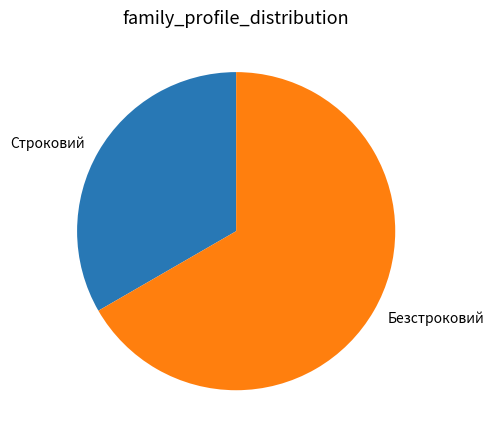

Approximately how many times larger is the value at Строковий compared to Безстроковий?

0.5